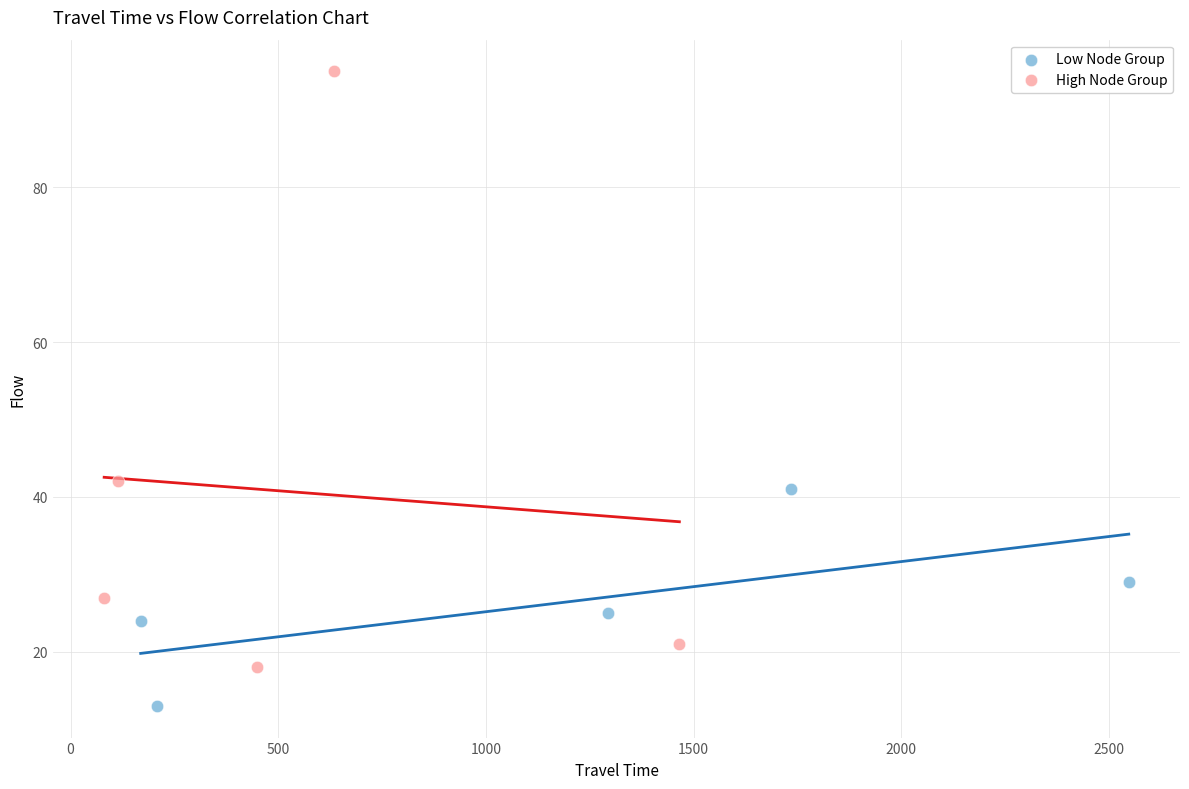

Which series has the widest spread of Y values?

High Node Group